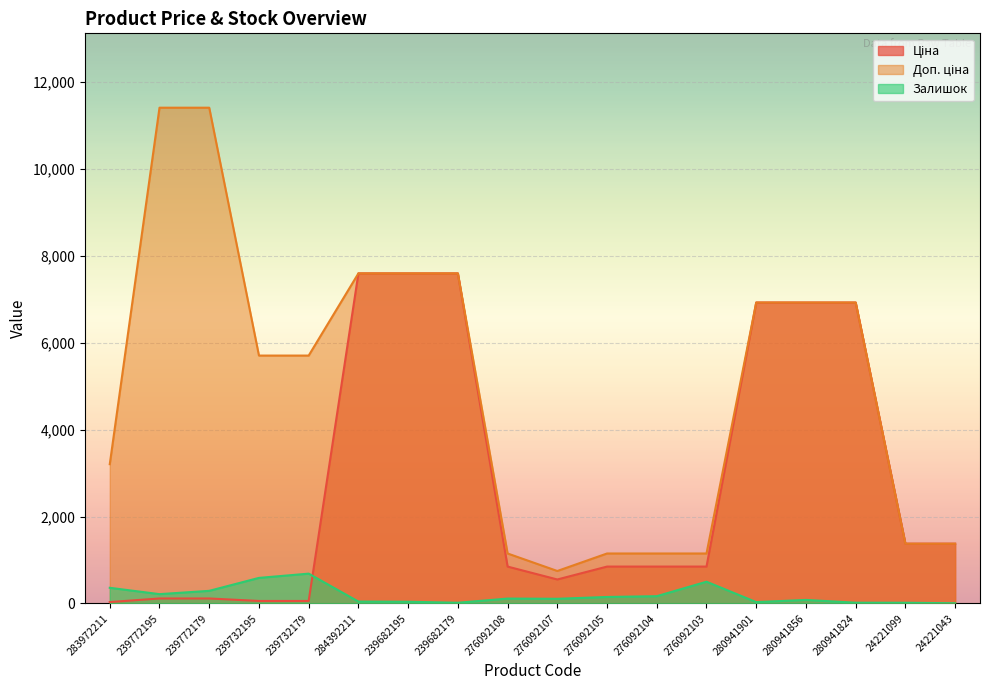

How many lines are shown in the chart?

3